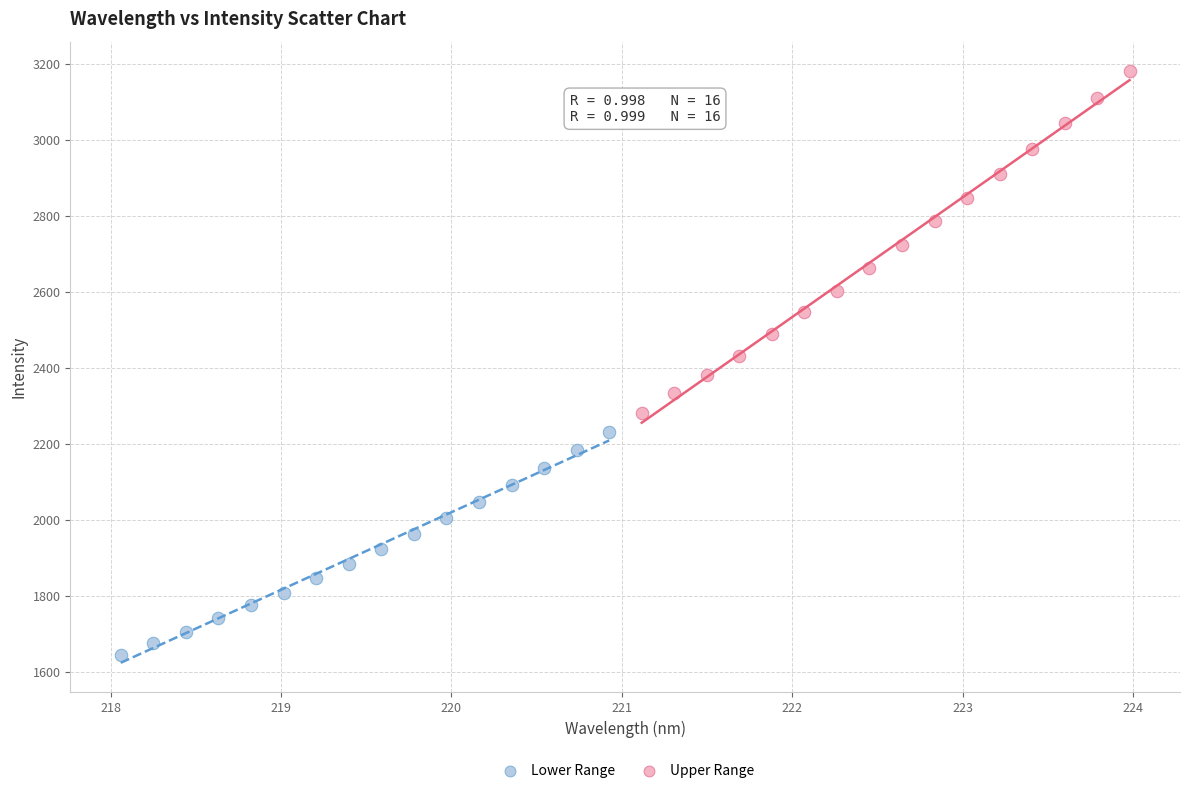

What are all the series names shown in the legend?

Lower Range, Upper Range